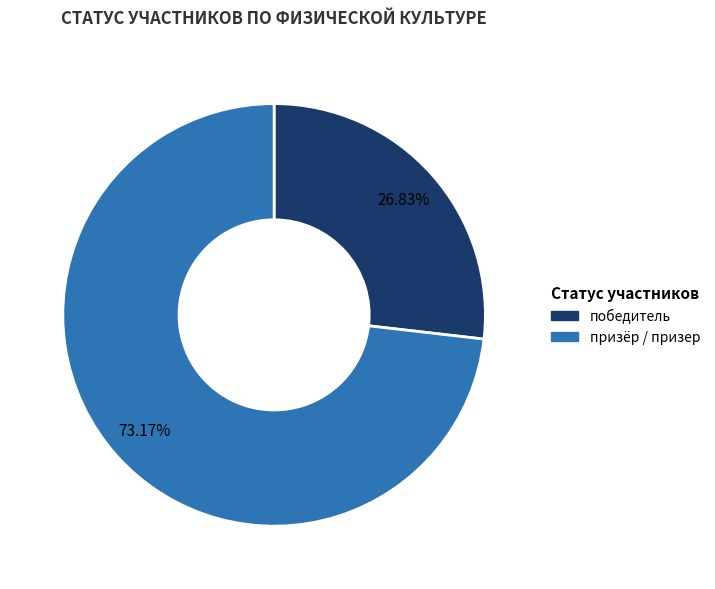

To the nearest percent, what is the difference between the largest and smallest slice percentages?

46%